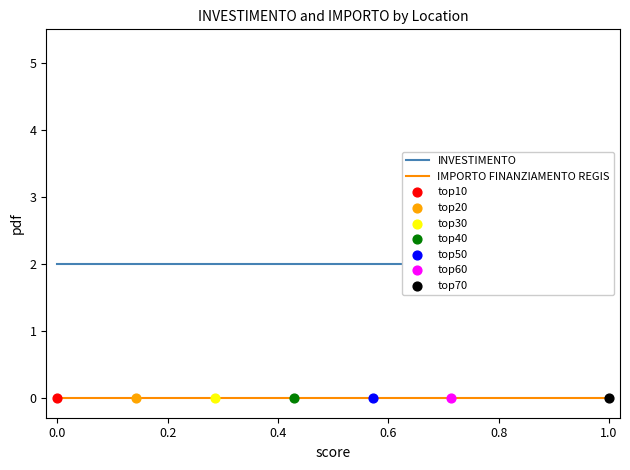

Which series contains the lowest Y value?

IMPORTO FINANZIAMENTO REGIS